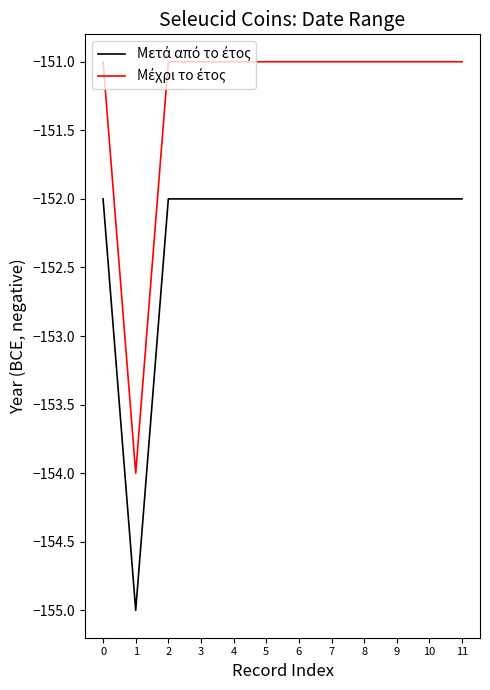

What is the maximum value shown in the chart?

-151